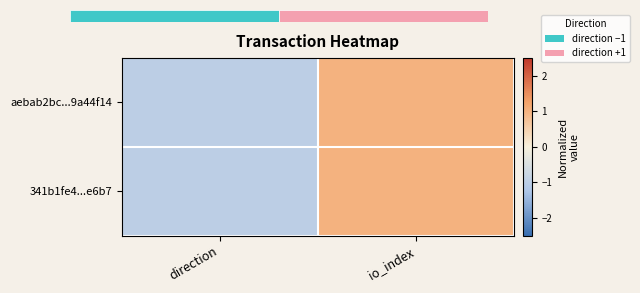

What is the greatest value displayed?

1